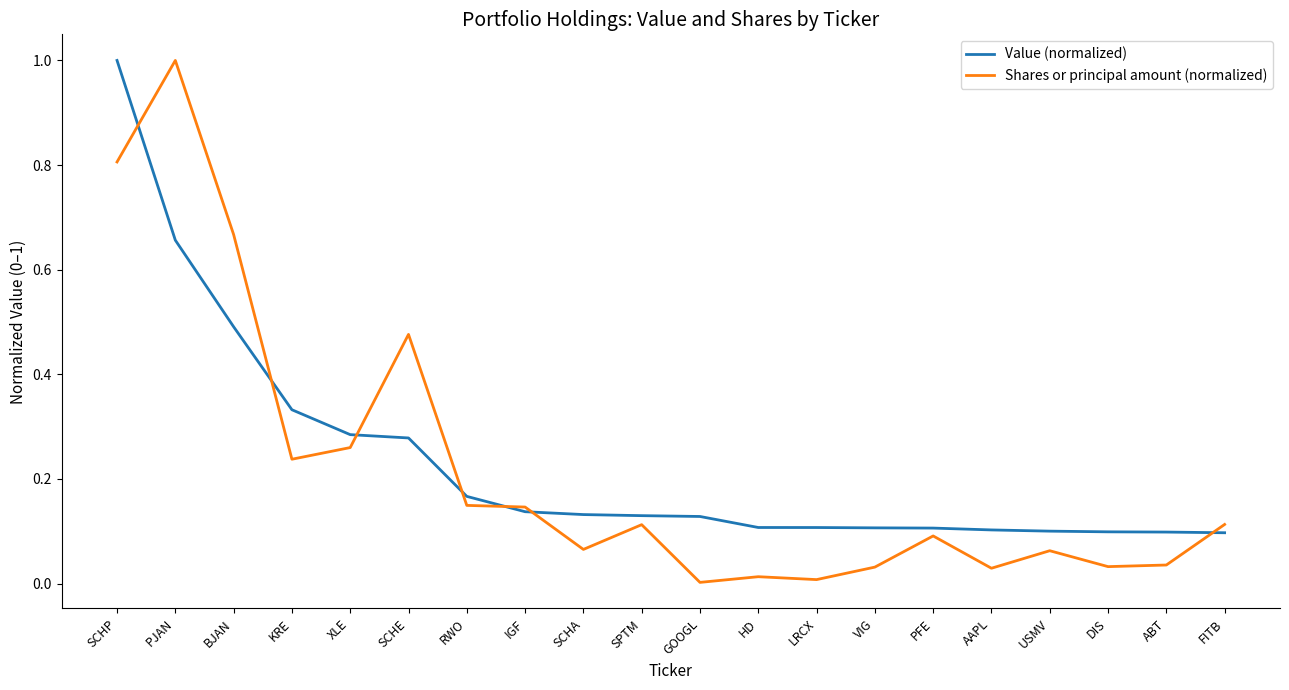

What are all the series names shown in the legend?

Value (normalized), Shares or principal amount (normalized)